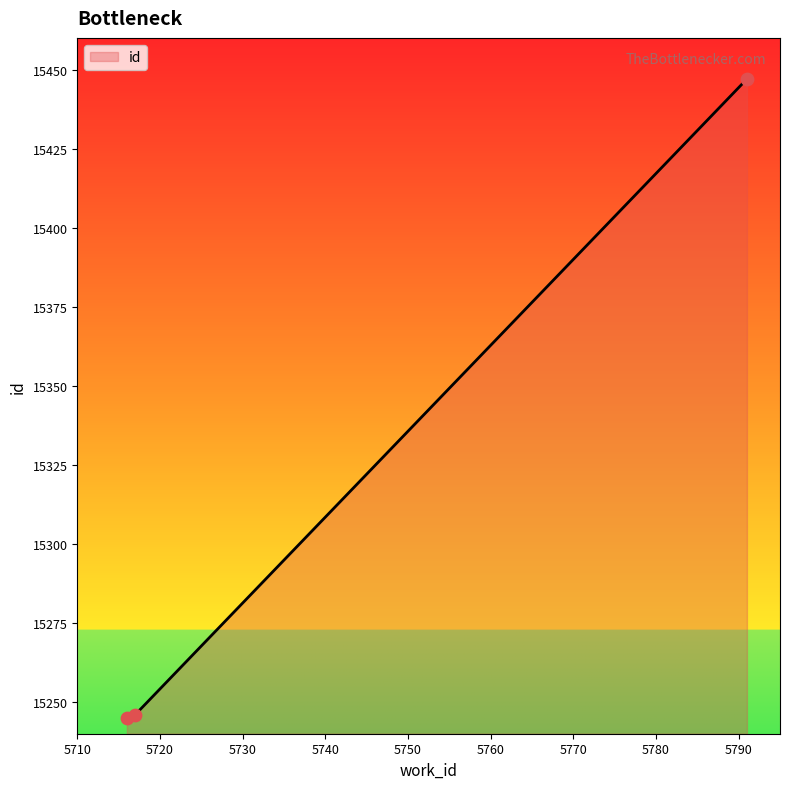

What is the maximum value shown in the chart?

15447